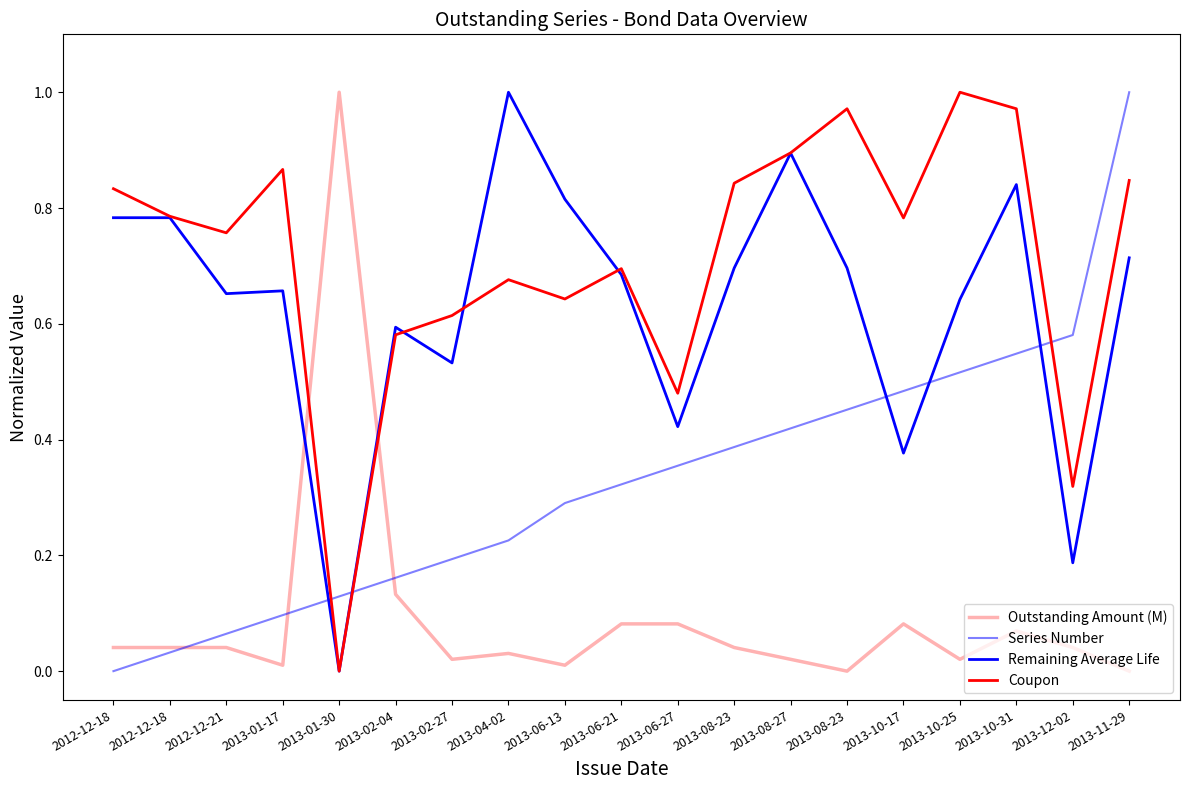

The Coupon series shows 0.3 at 2013-02-04. True or false?

False